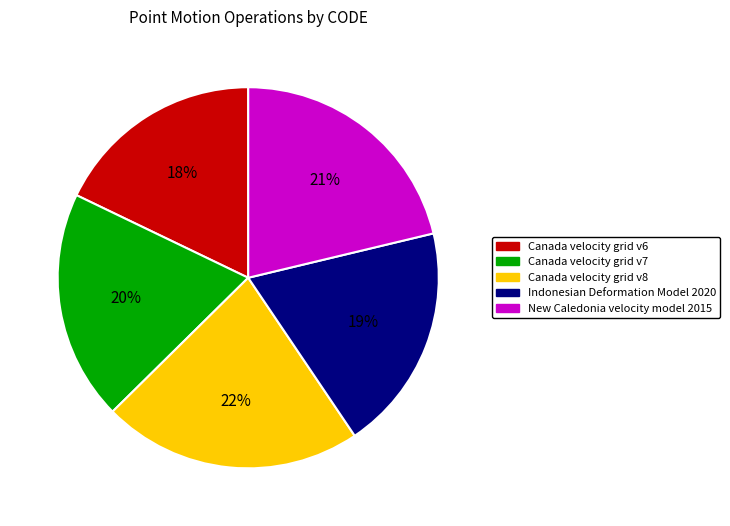

Which slice is the smallest?

Canada velocity grid v6